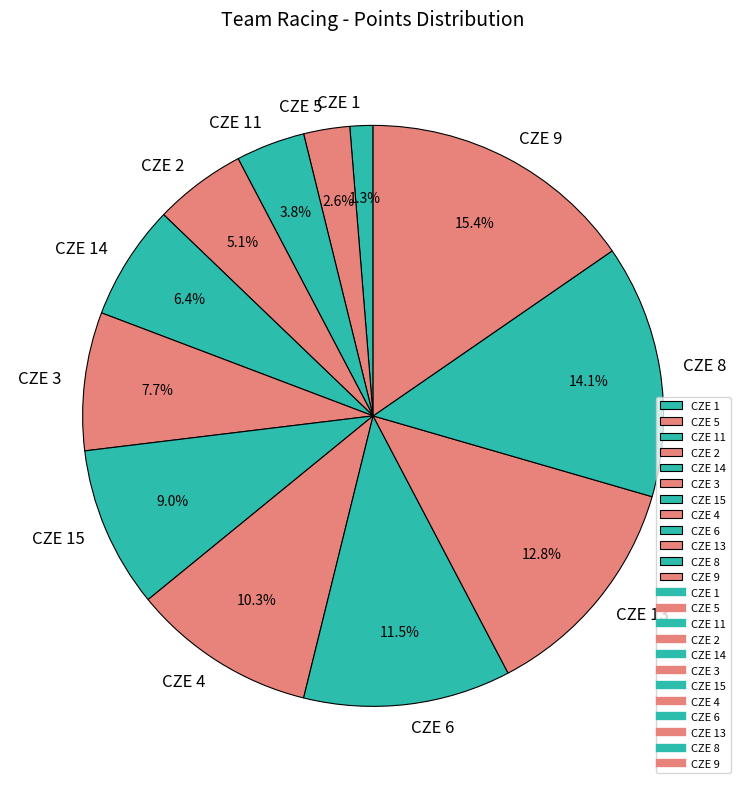

Rank the categories by value from lowest to highest.

CZE 1, CZE 5, CZE 11, CZE 2, CZE 14, CZE 3, CZE 15, CZE 4, CZE 6, CZE 13, CZE 8, CZE 9